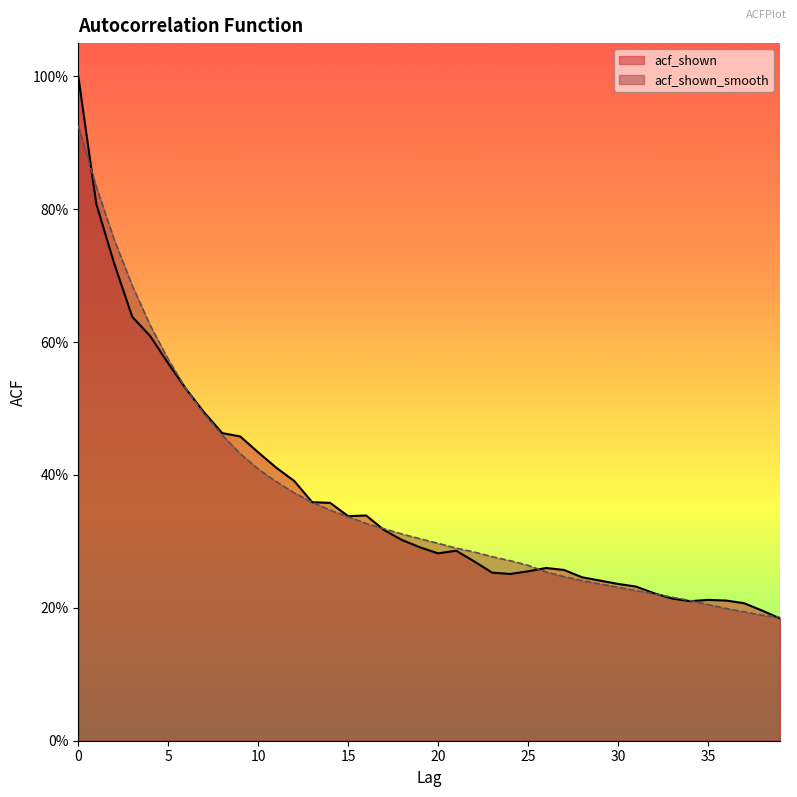

How many intersections are there between acf_shown_smooth and acf_shown?

6